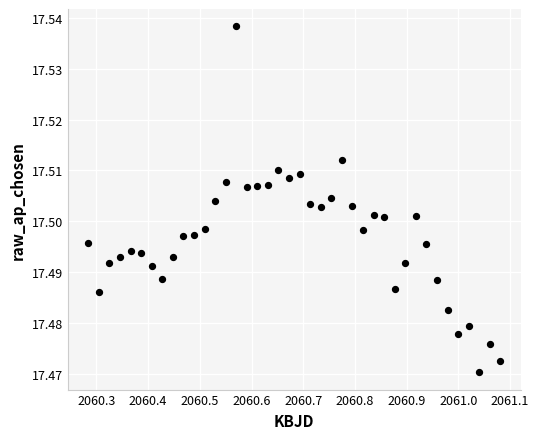

What is the range of X values (max minus min)?

0.8